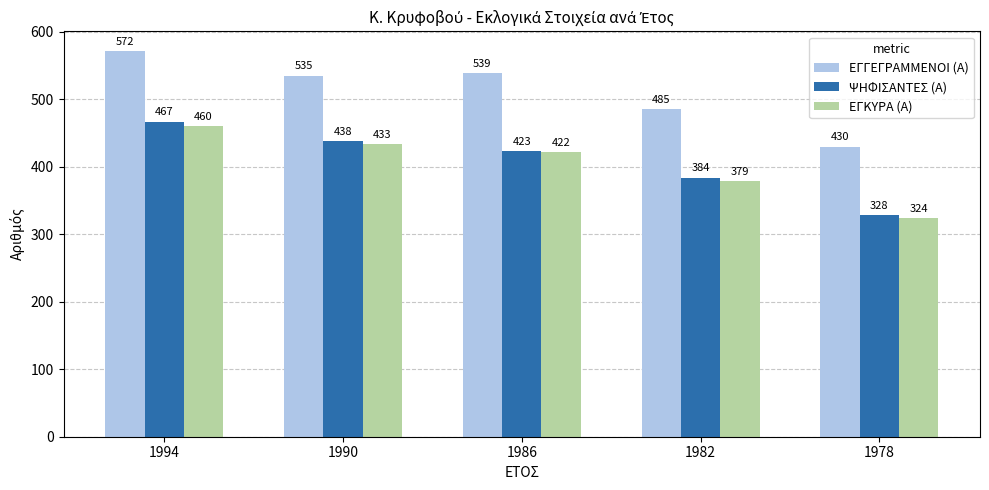

What is the difference between the second highest and minimum values in the ΕΓΚΥΡΑ (Α) series?

109